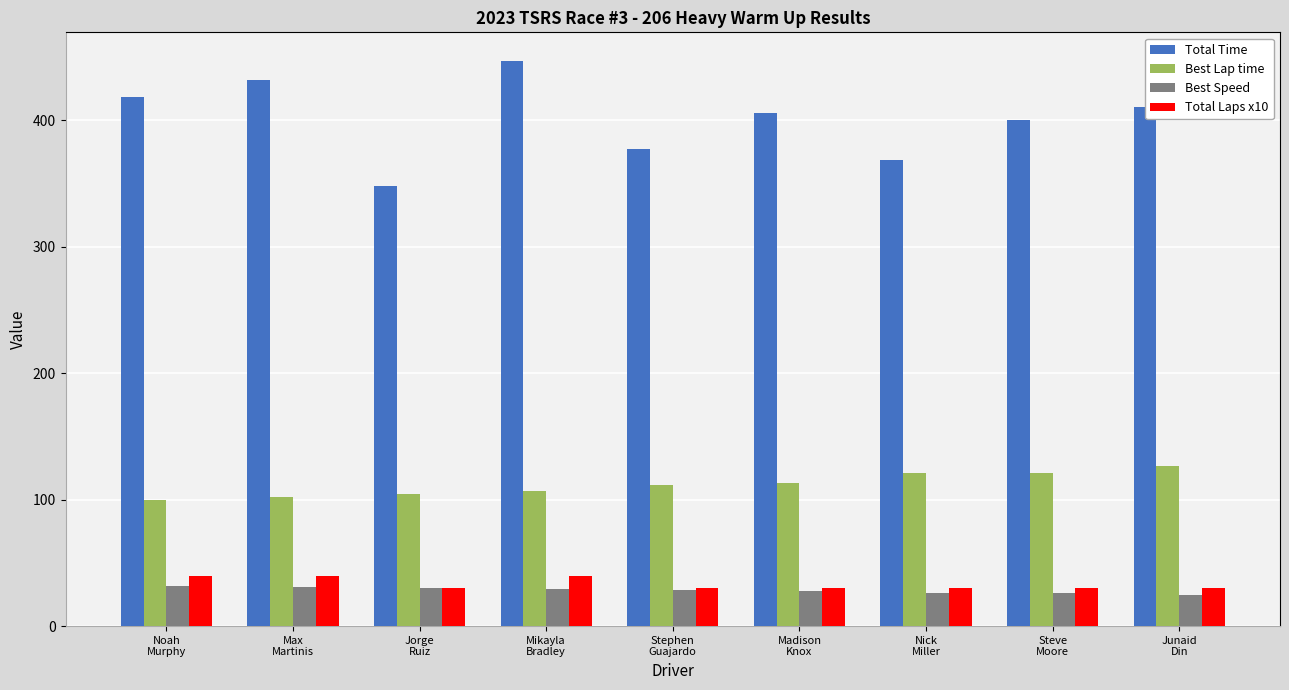

Is it true that Total Time equals 137.8 at Max
Martinis?

False